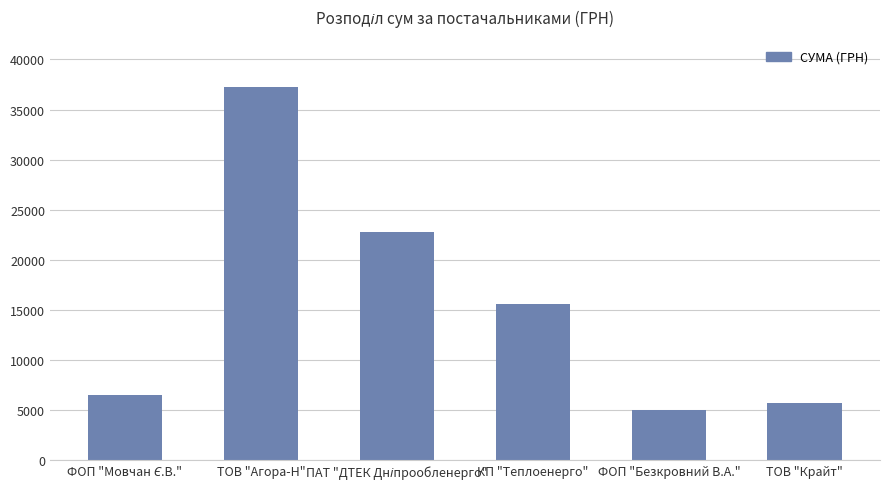

What is the ratio of the value at КП "Теплоенерго" to the value at ТОВ "Агора-Н"?

0.4